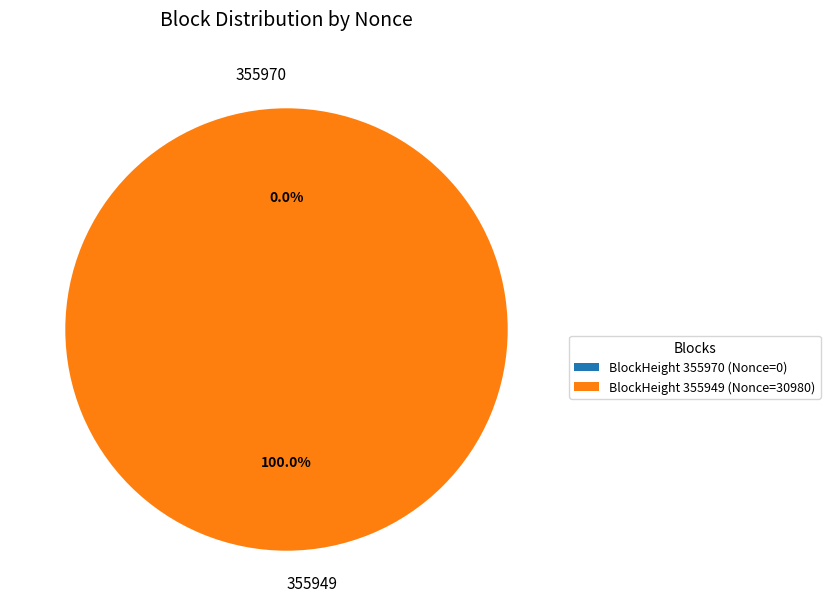

Does 355949 represent more than half of the total?

Yes